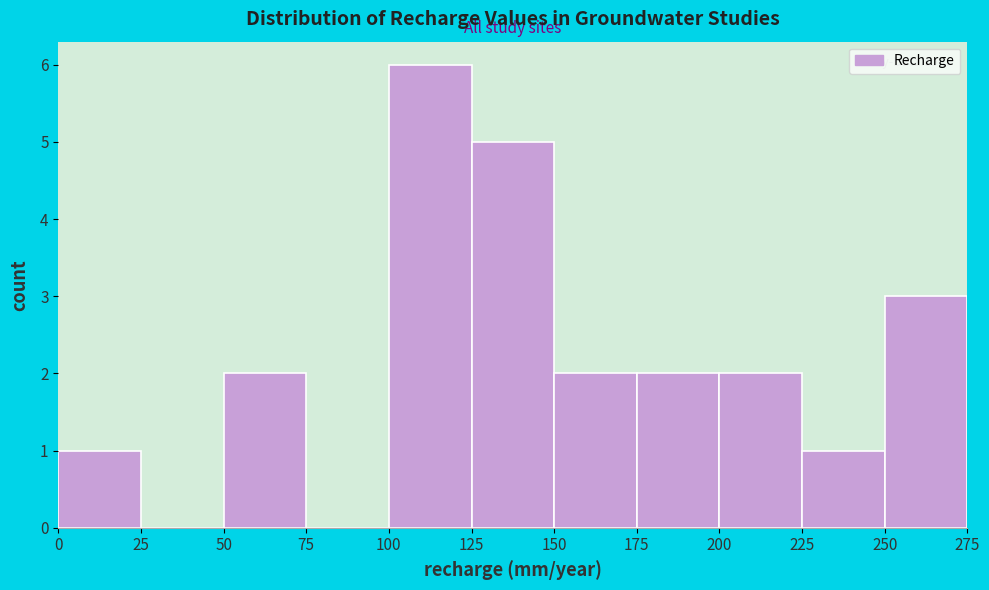

Which range on the x-axis has the tallest bar?

100 to 125